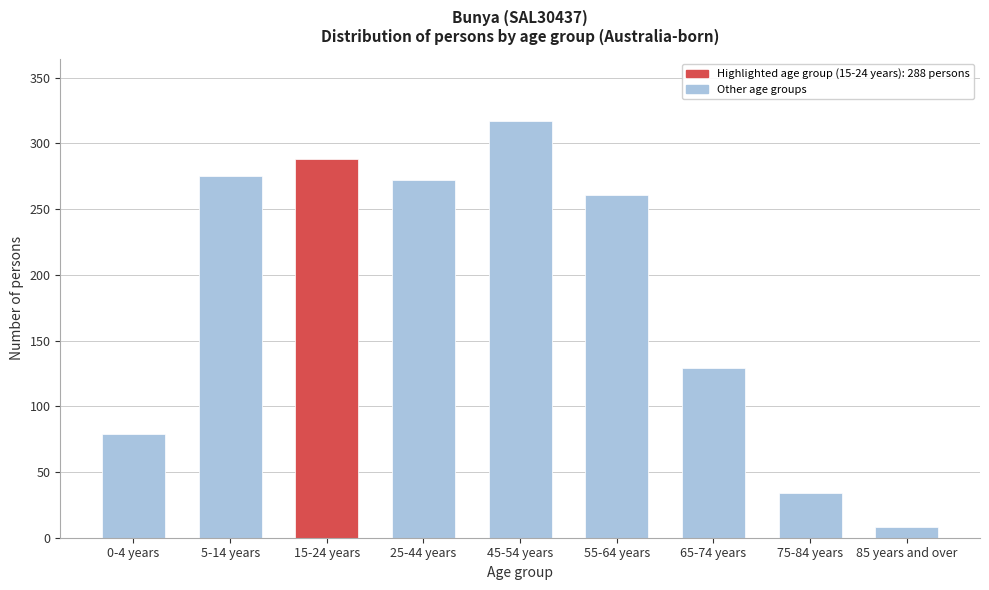

Reading left to right, list all the values displayed in this chart.

0-4 years=79	5-14 years=275	15-24 years=288	25-44 years=272	45-54 years=317	55-64 years=261	65-74 years=129	75-84 years=34	85 years and over=8